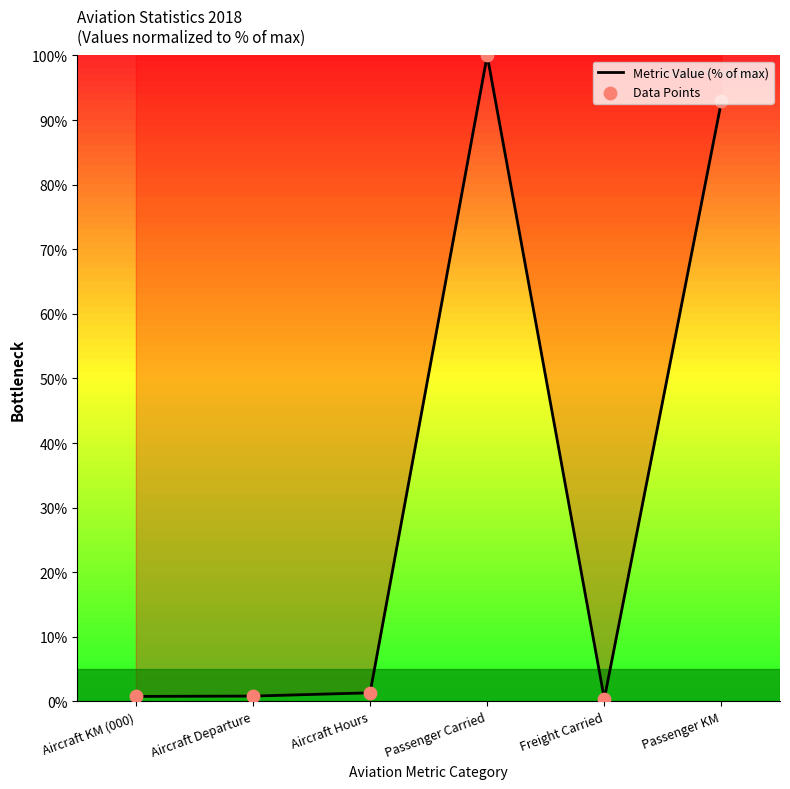

At which category does the chart reach its peak across all series?

Passenger Carried